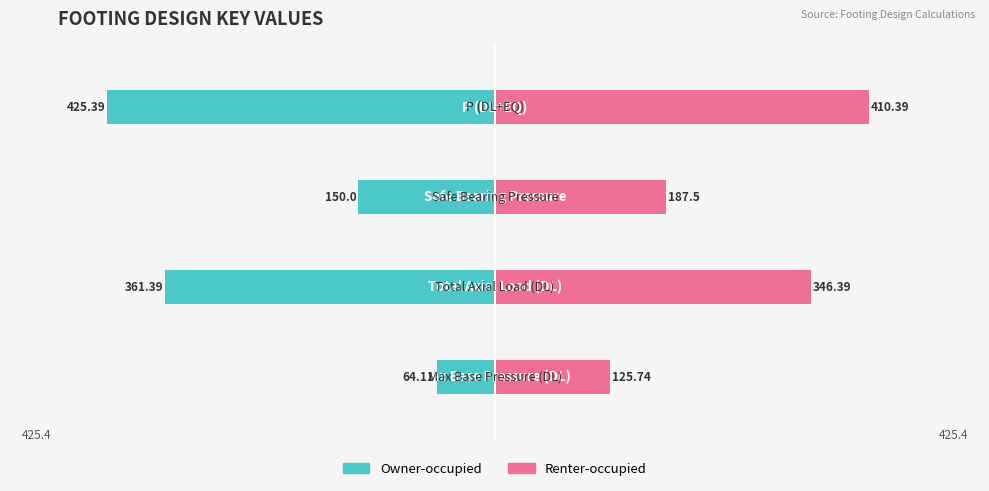

What is the highest value of the Renter-occupied series?

410.4